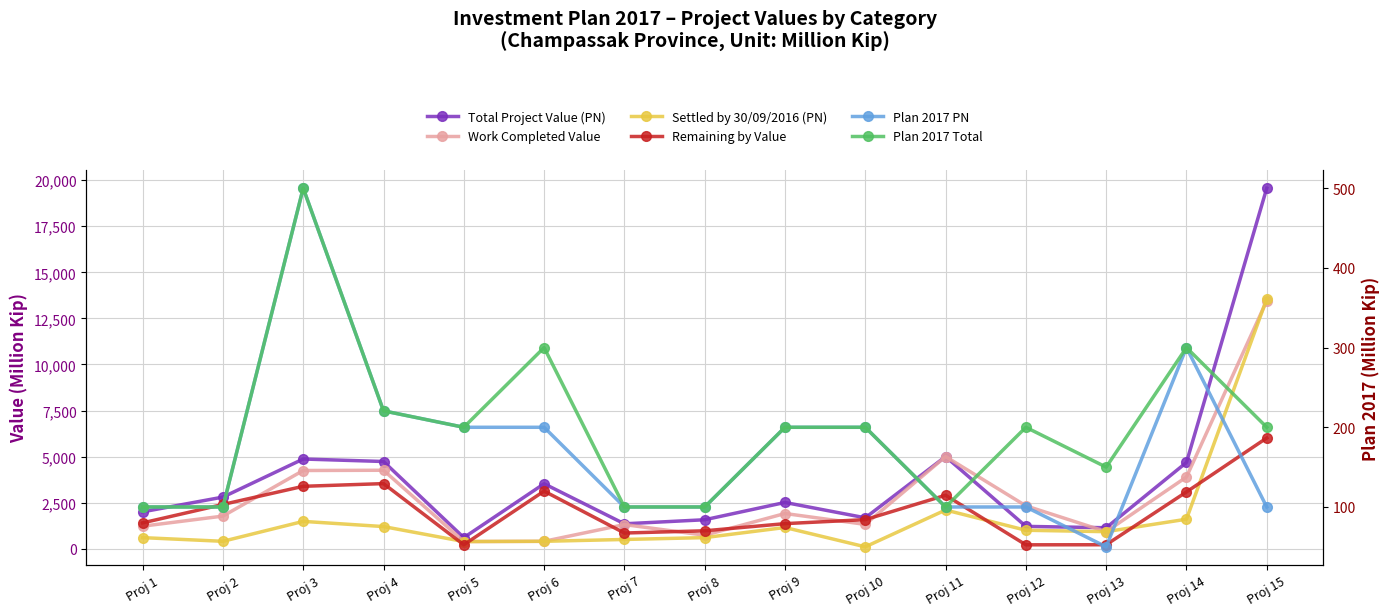

What is the minimum value for Plan 2017 Total?

100.0